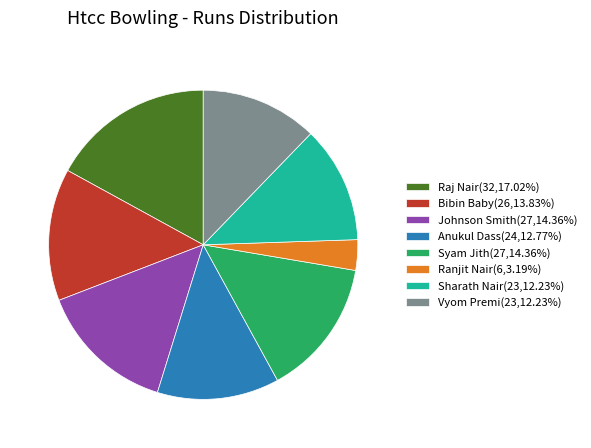

Do Vyom Premi(23,12.23%) and Raj Nair(32,17.02%) together represent more than half of the pie?

No